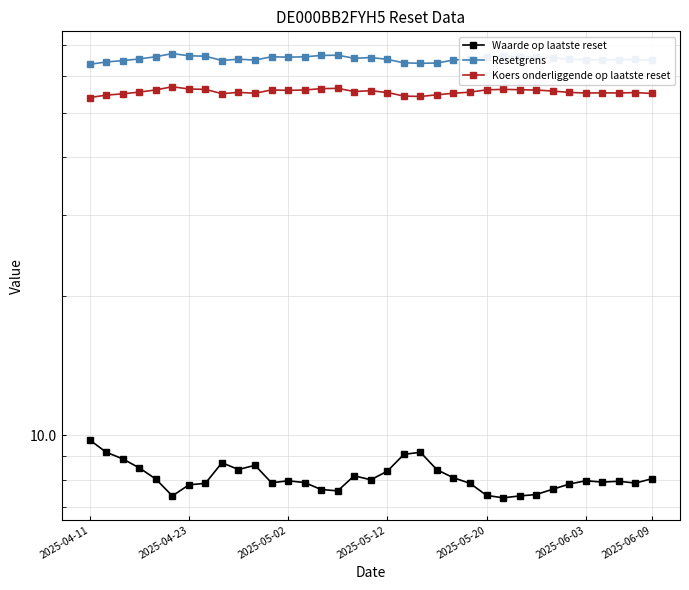

In Waarde op laatste reset, how many points are lower than both neighbors (excluding endpoints)?

8